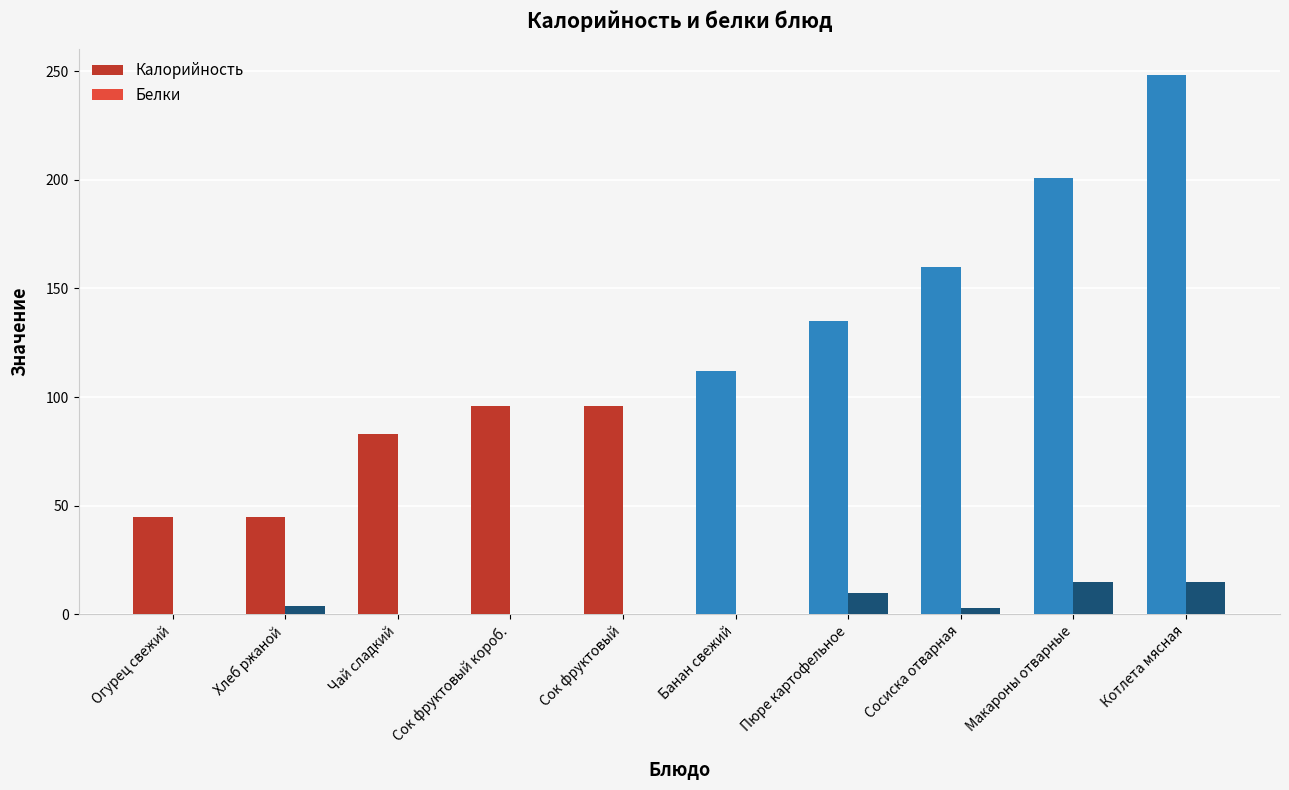

Which series has the widest spread of values?

Калорийность